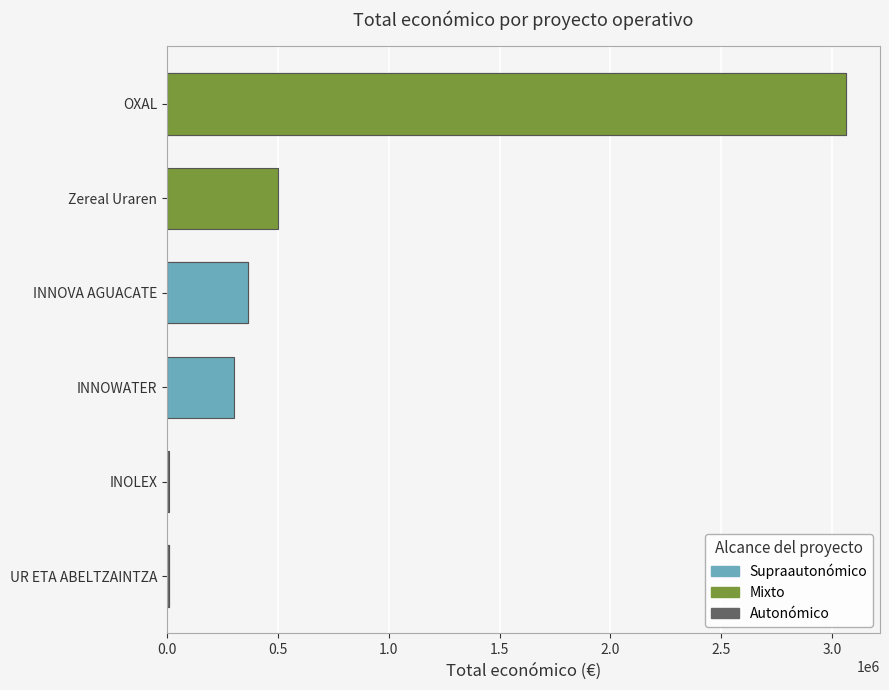

Reading left to right, what are all the values shown in this chart?

365045	3062871	10000	301504	9000	499930